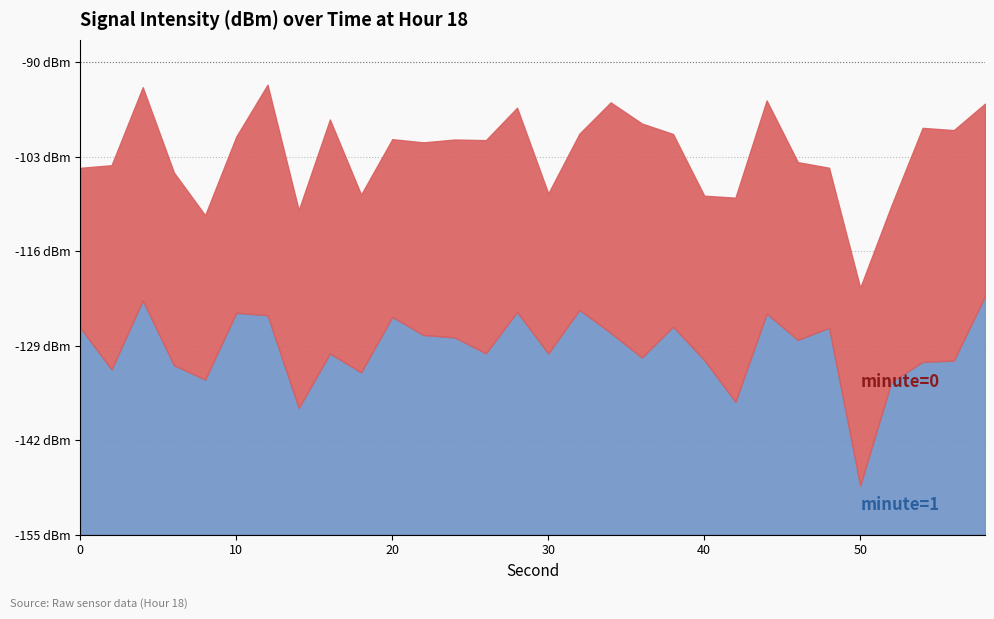

Which label corresponds to the smallest value in the chart?

50